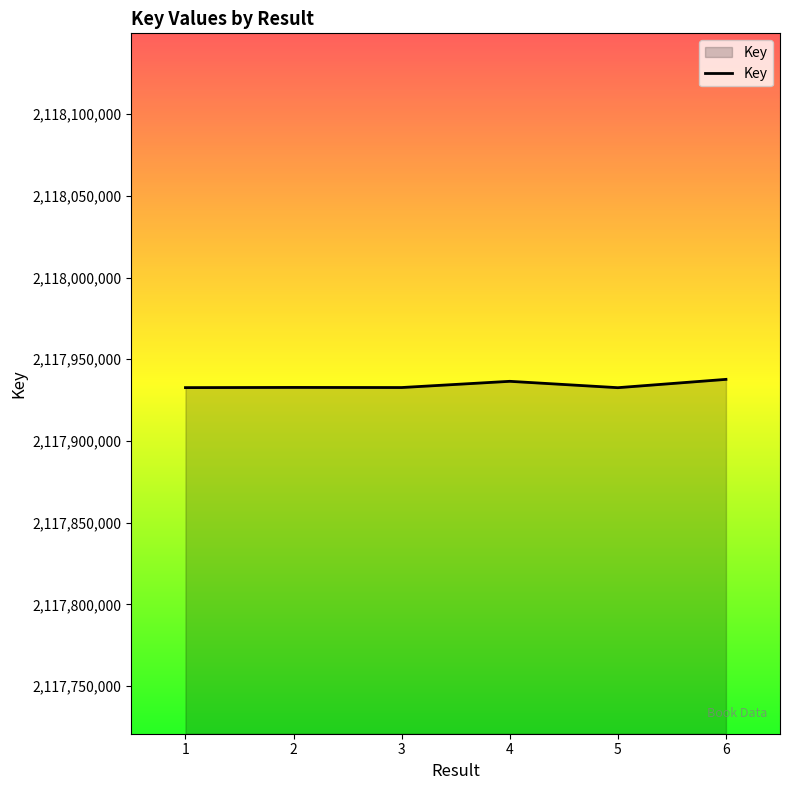

What is the maximum value shown in the chart?

2117937696